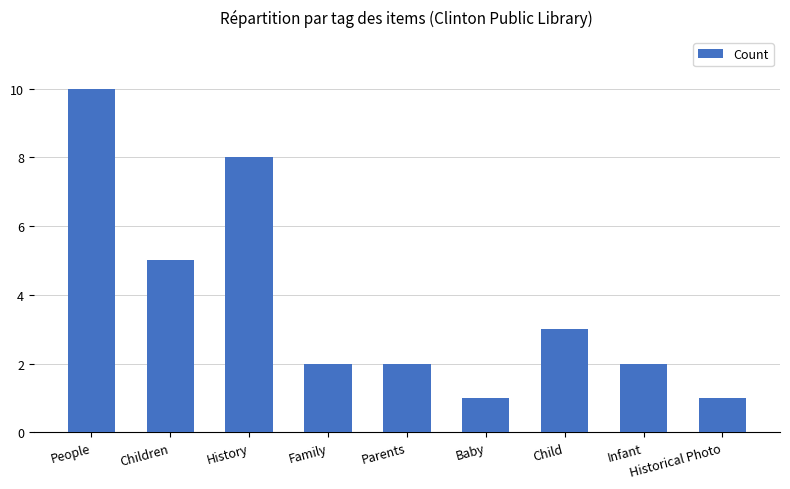

Where does the data first go above 2?

People